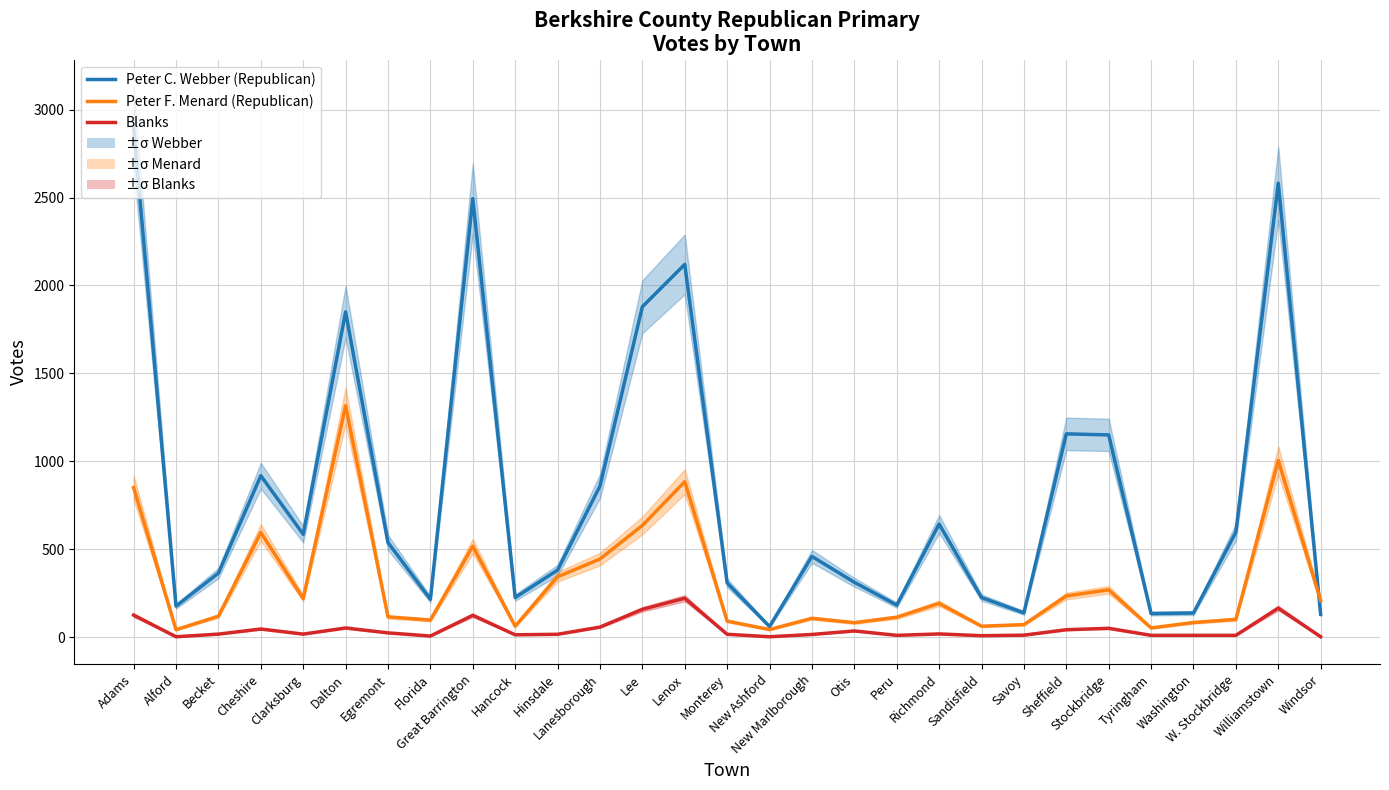

Rank the series by their average value, from lowest to highest.

Blanks, Peter F. Menard (Republican), Peter C. Webber (Republican)